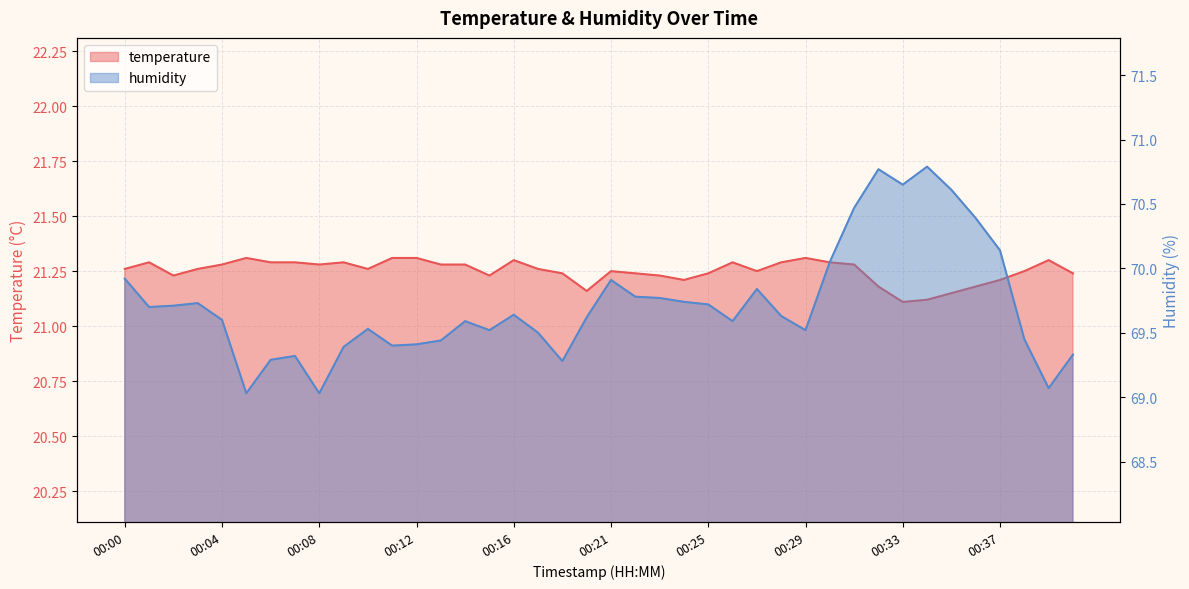

True or false: temperature has a value of 35.7 at 00:02.

False